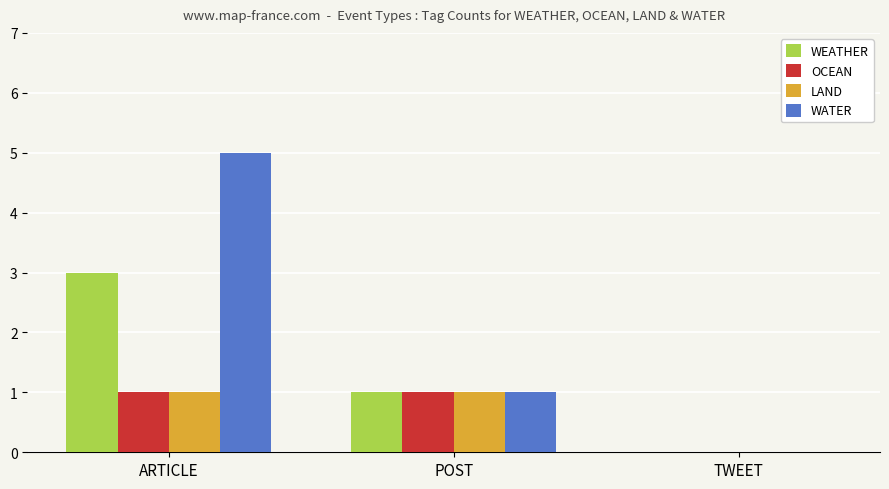

What is the total value across all series at ARTICLE?

10